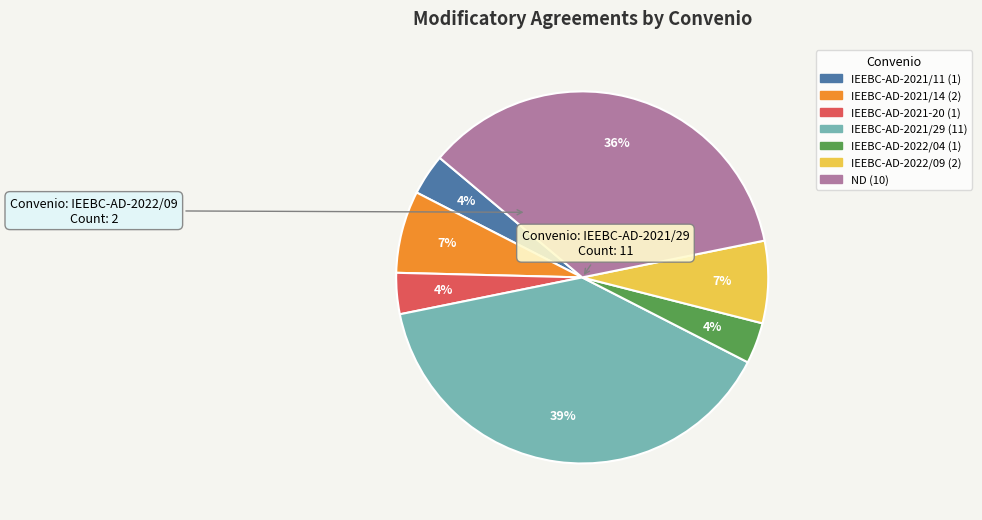

To the nearest percent, what is the combined percentage of IEEBC-AD-2021-20 and IEEBC-AD-2022/09?

11%